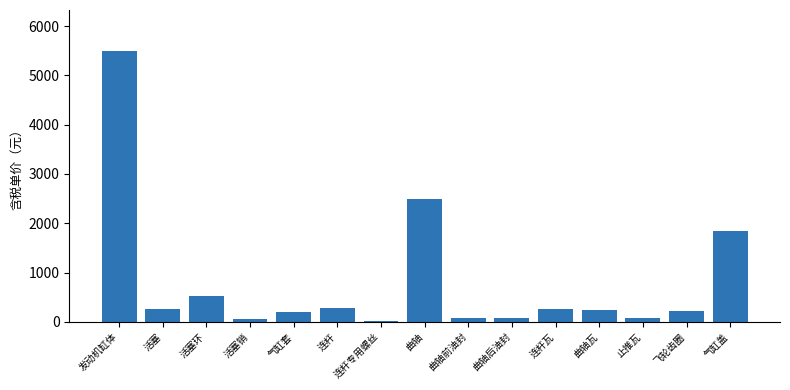

What position from the left is 活塞销?

4